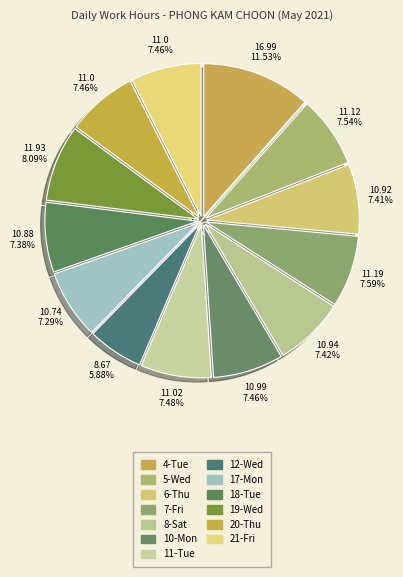

To the nearest percent, what is the difference between the largest and smallest slice percentages?

6%